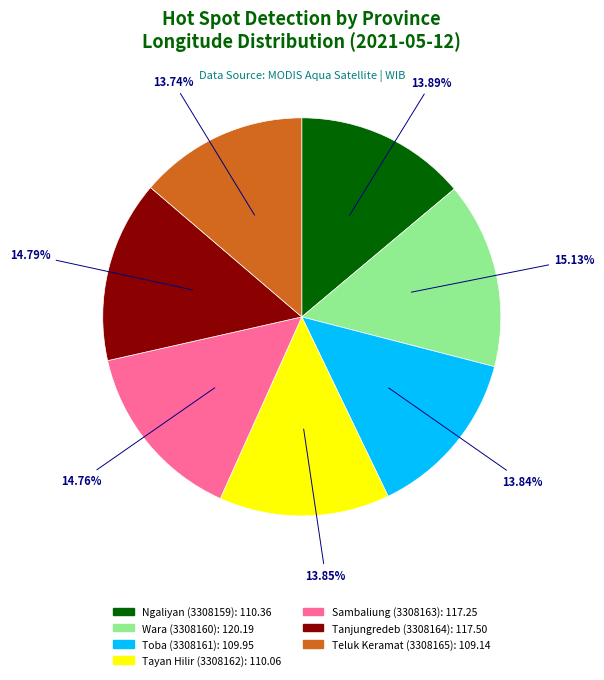

Do Tanjungredeb (3308164) and Ngaliyan (3308159) together represent more than half of the pie?

No